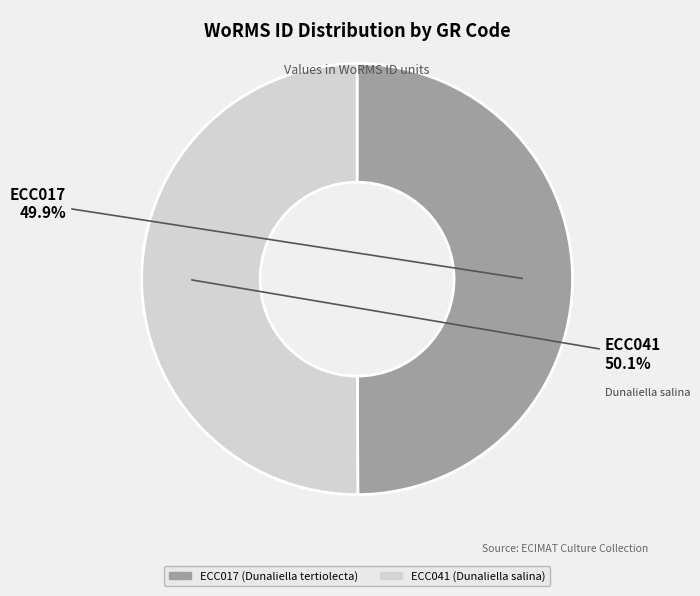

What percentage is the ECC041 slice, to the nearest percent?

50%